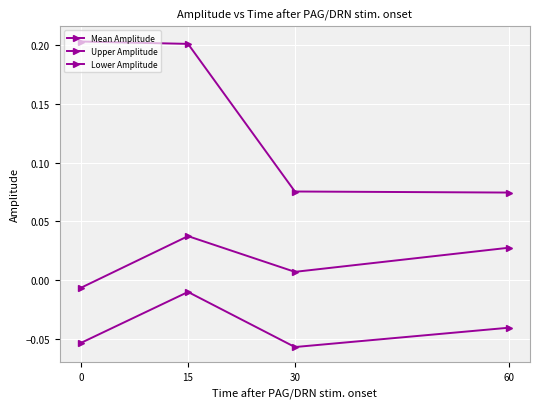

True or false: Upper Amplitude and Lower Amplitude cross at least once.

False